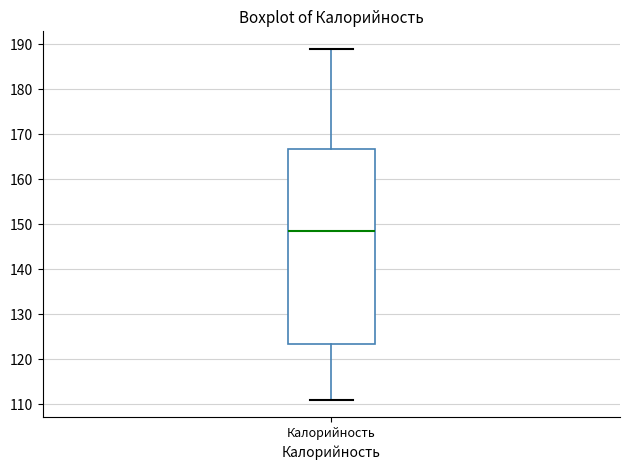

Transcribe this box plot: give where the median line is, the range the box spans, and where the two whiskers end, as read against the y-axis. The values are not printed on the chart, so give them approximately, as read against the axis.

median 148, box 123 to 167, whiskers 111 to 189